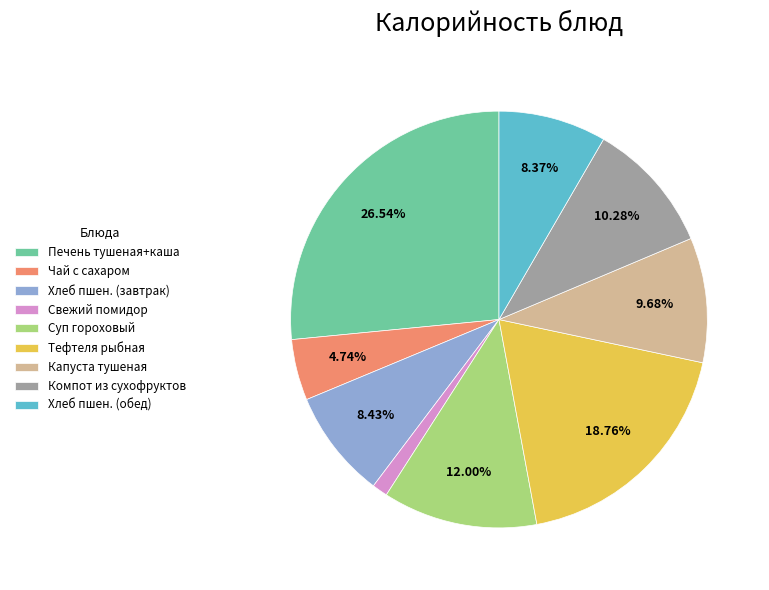

Which category has the biggest portion of the pie?

Печень тушеная+каша